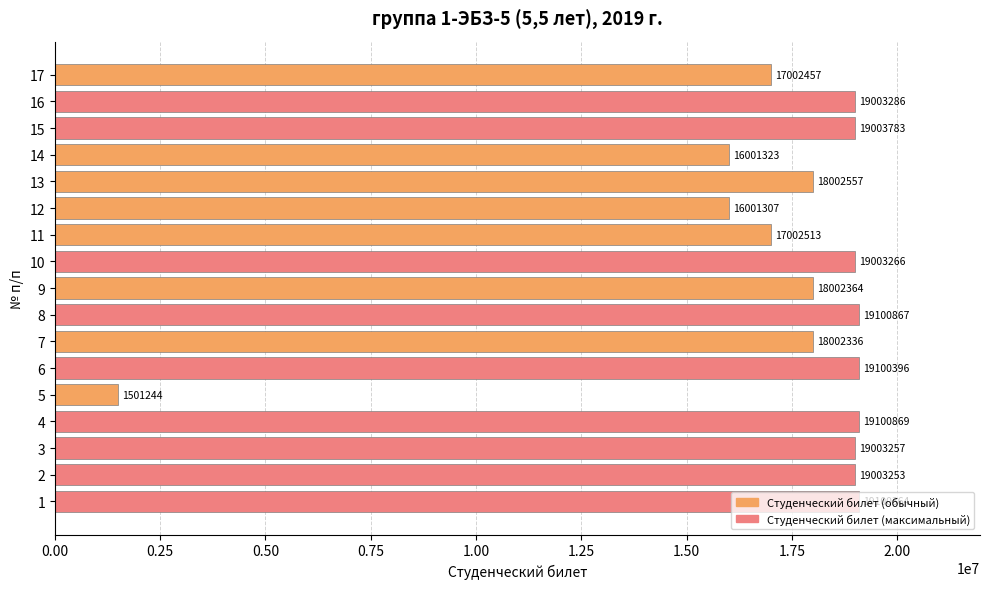

Which has a higher value, 5 or 13?

13